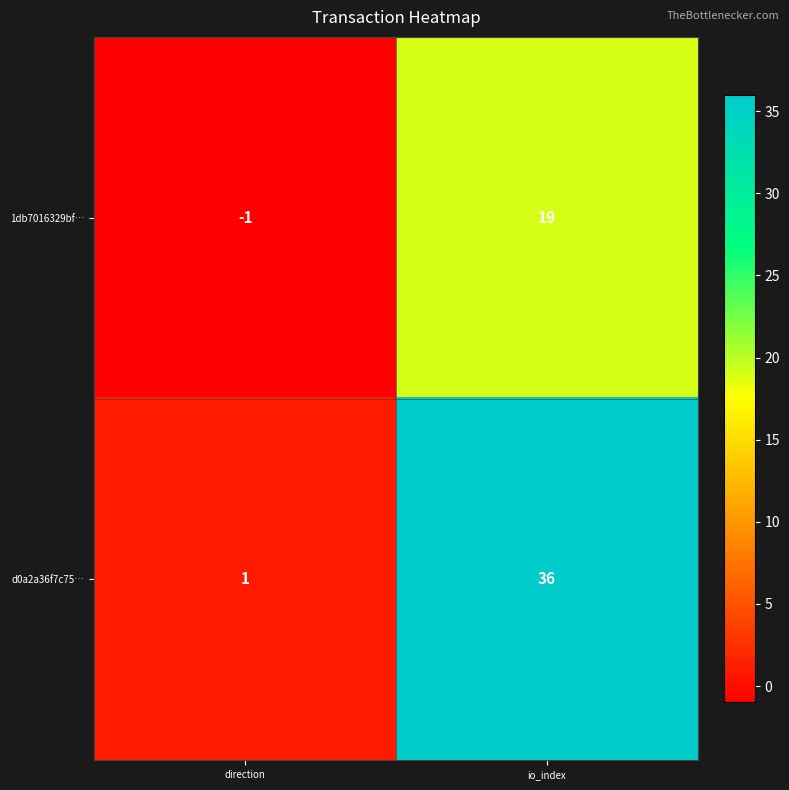

What is the difference between the maximum and minimum values in the d0a2a36f7c75… series?

35